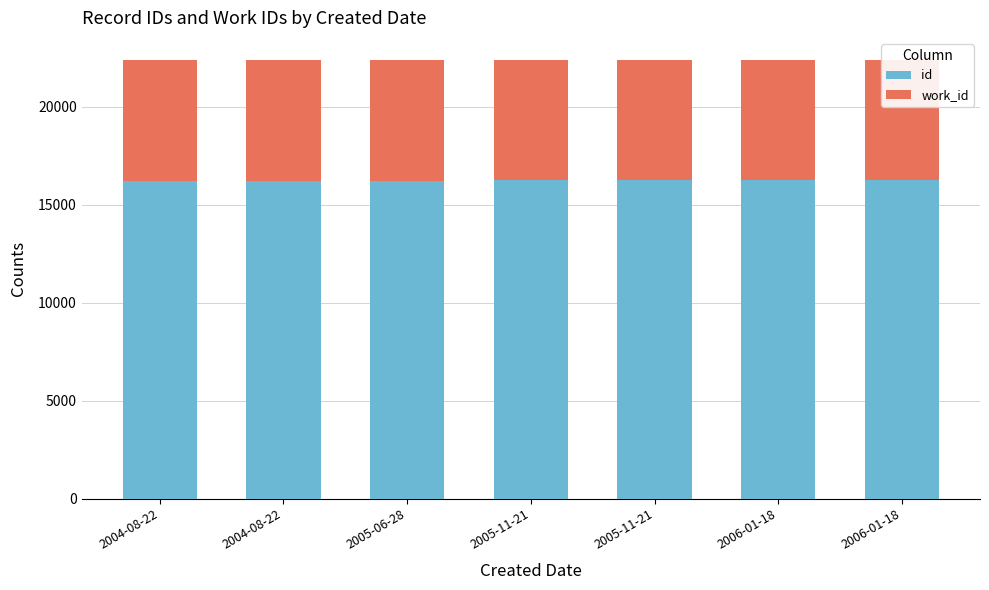

What is the greatest value displayed?

16249